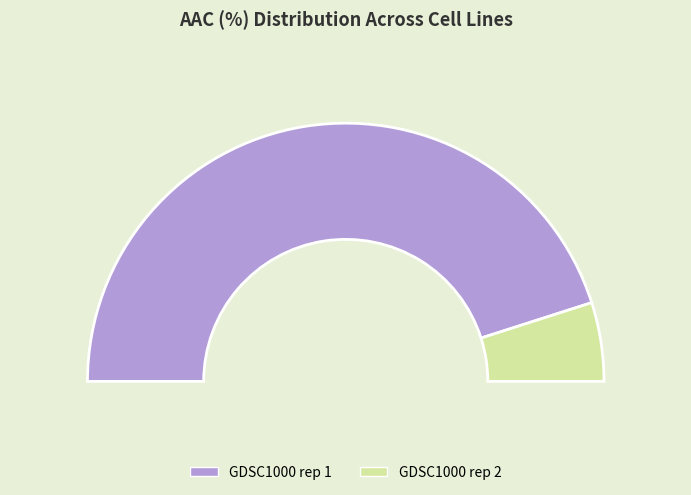

Which category has the smallest portion of the pie?

GDSC1000 rep 2